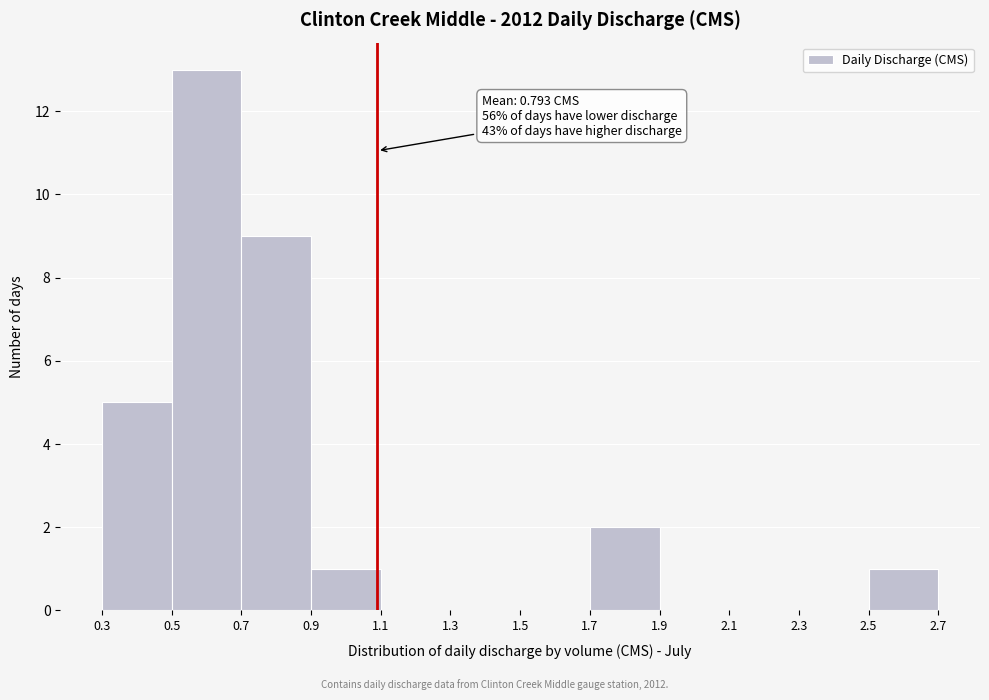

Over which range of the x-axis is the bar tallest?

0.5 to 0.7